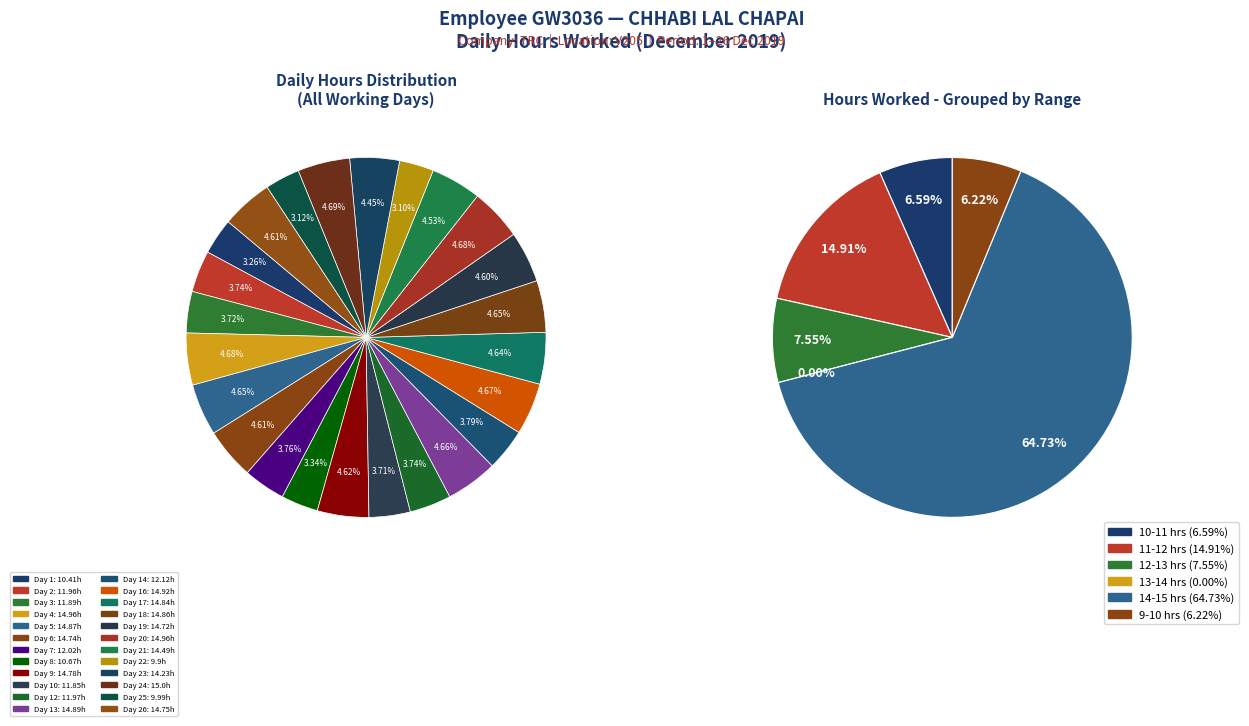

To the nearest percent, what is the combined percentage of Day 24 and Day 10?

8%